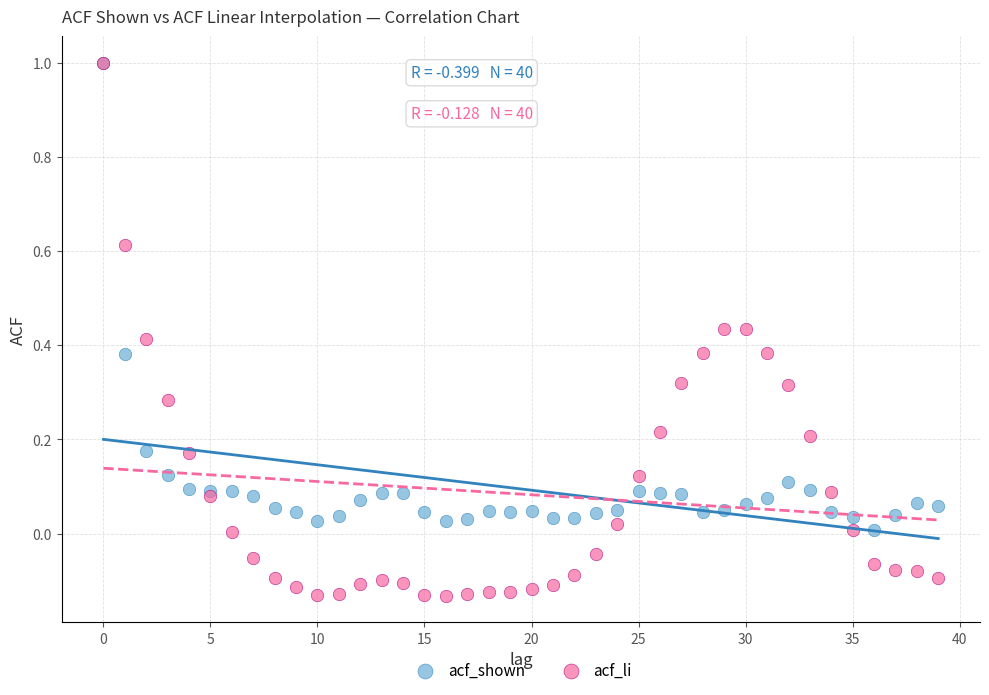

Which series has the widest spread of Y values?

acf_li